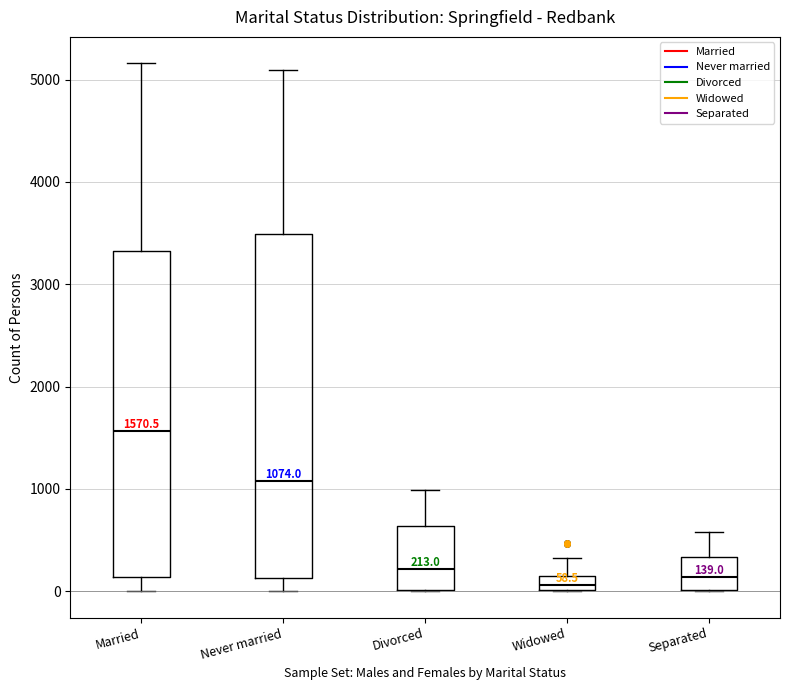

Comparing the boxes themselves (not the whiskers), which one is the tallest?

Never married